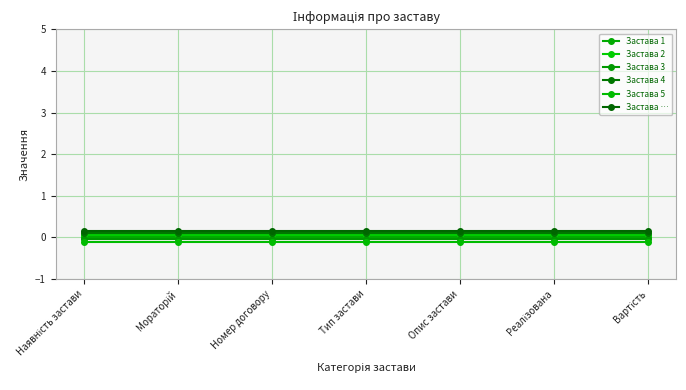

Which series has the largest total across all categories?

Застава …